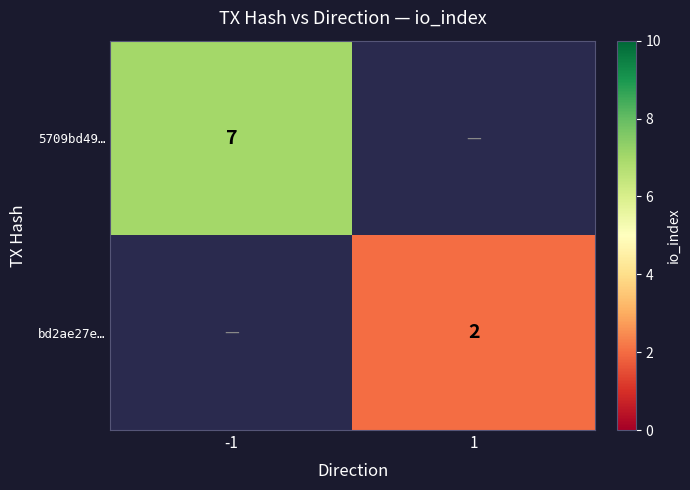

At how many categories does at least one series exceed 6?

1